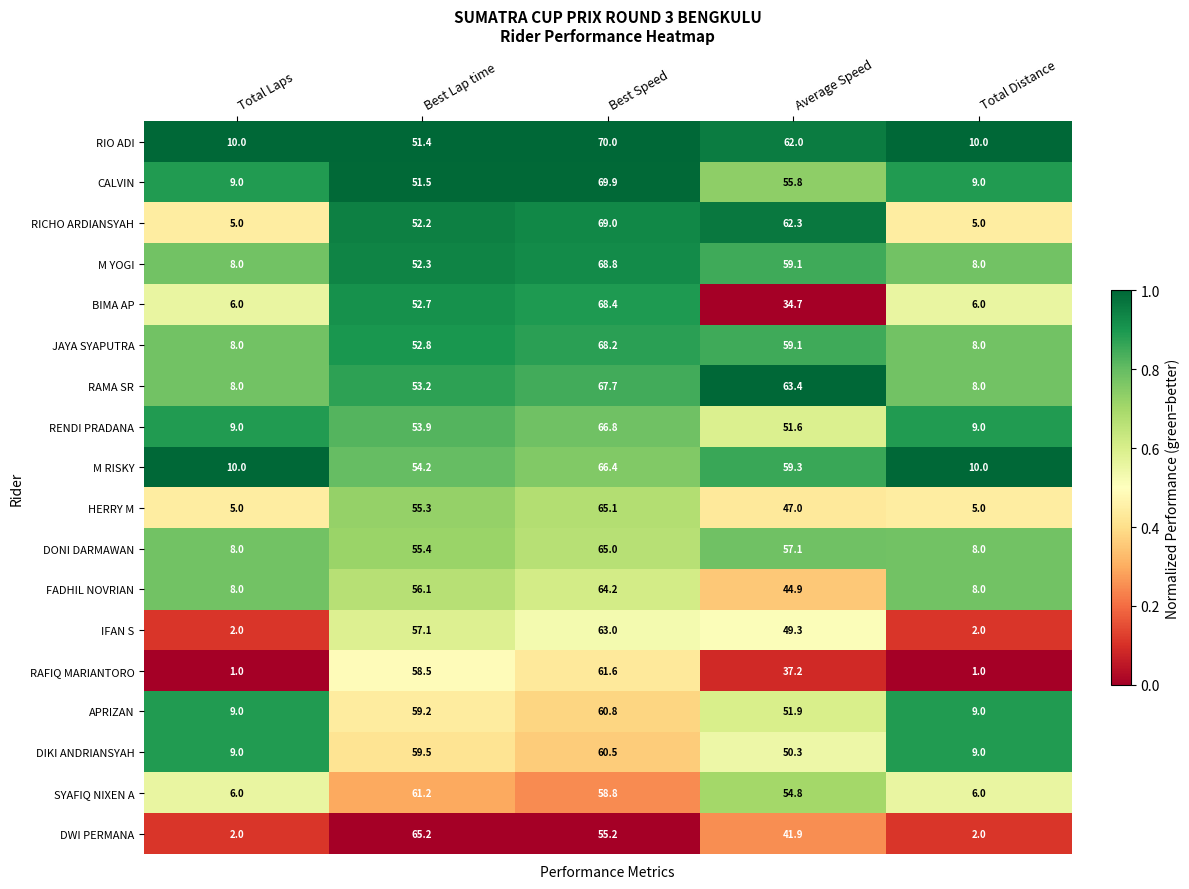

Which series has the largest total across all categories?

RIO ADI